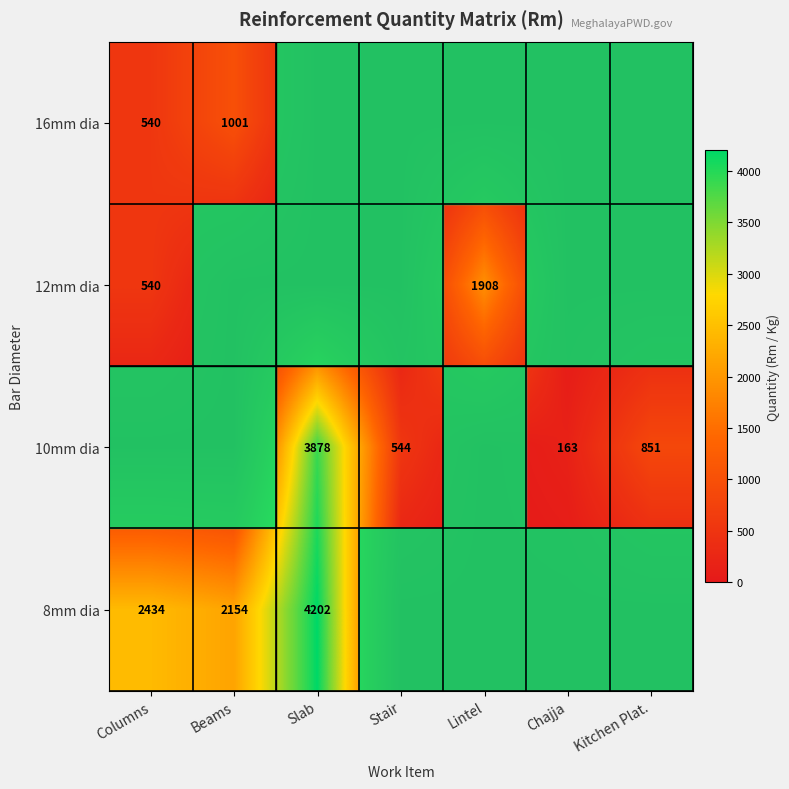

Is it true that 10mm dia equals 1180 at Slab?

False